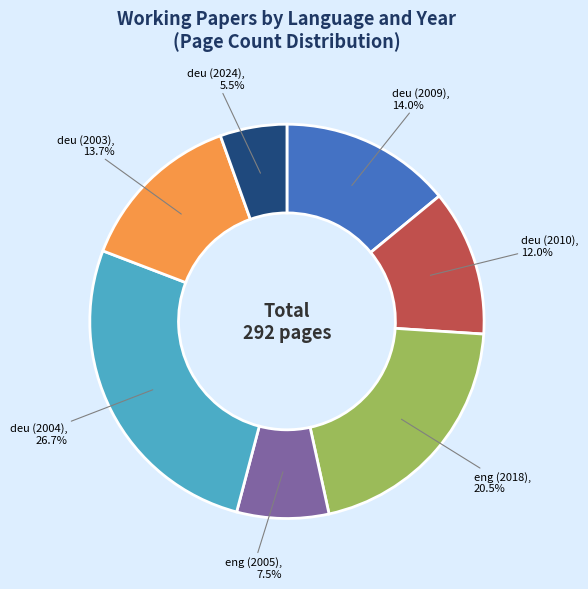

Is deu (2003) the majority of the pie?

No